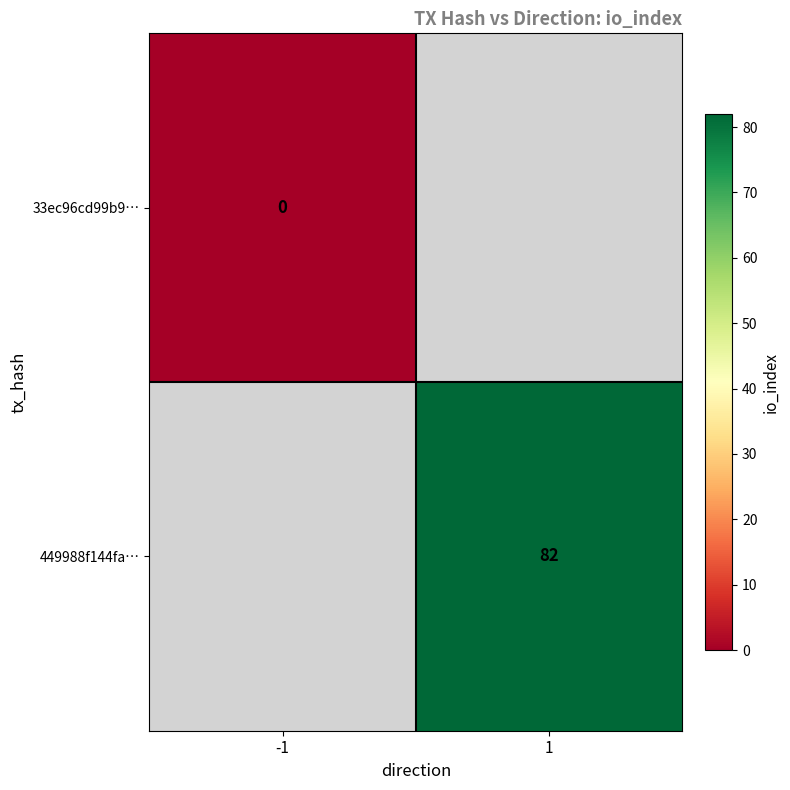

True or false: 449988f144fa… has a value of 82 at 1.

True